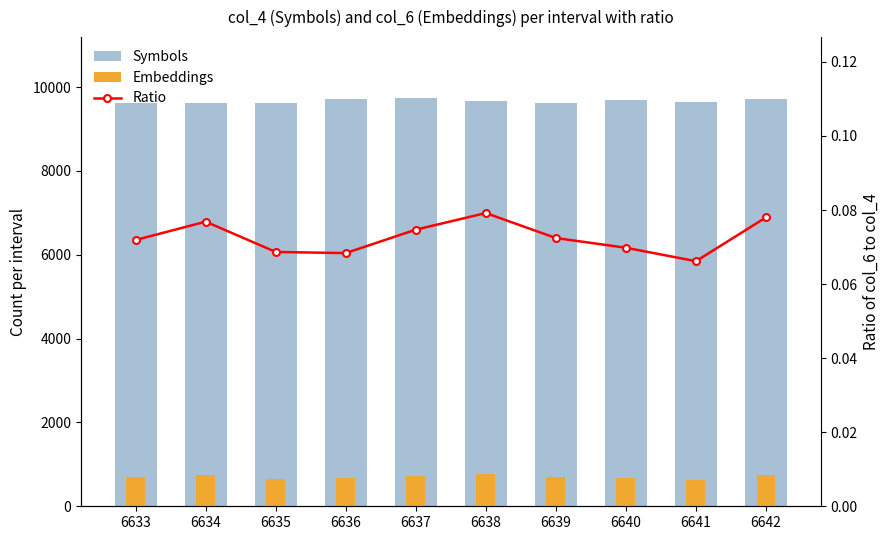

Reading left to right, transcribe all the data shown in this chart.

Symbols: 9609.0	9627.0	9624.0	9726.0	9732.0	9673.0	9621.0	9697.0	9639.0	9717.0
Embeddings: 691.0	740.0	661.0	665.0	727.0	766.0	697.0	677.0	638.0	758.0
Ratio: 0.1	0.1	0.1	0.1	0.1	0.1	0.1	0.1	0.1	0.1